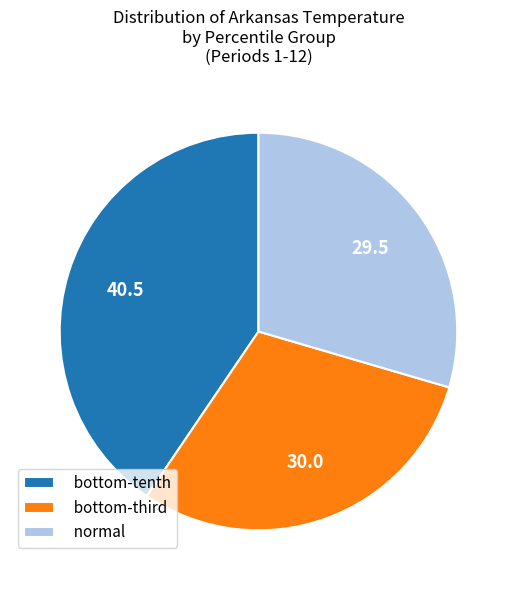

Which slice is the largest?

bottom-tenth